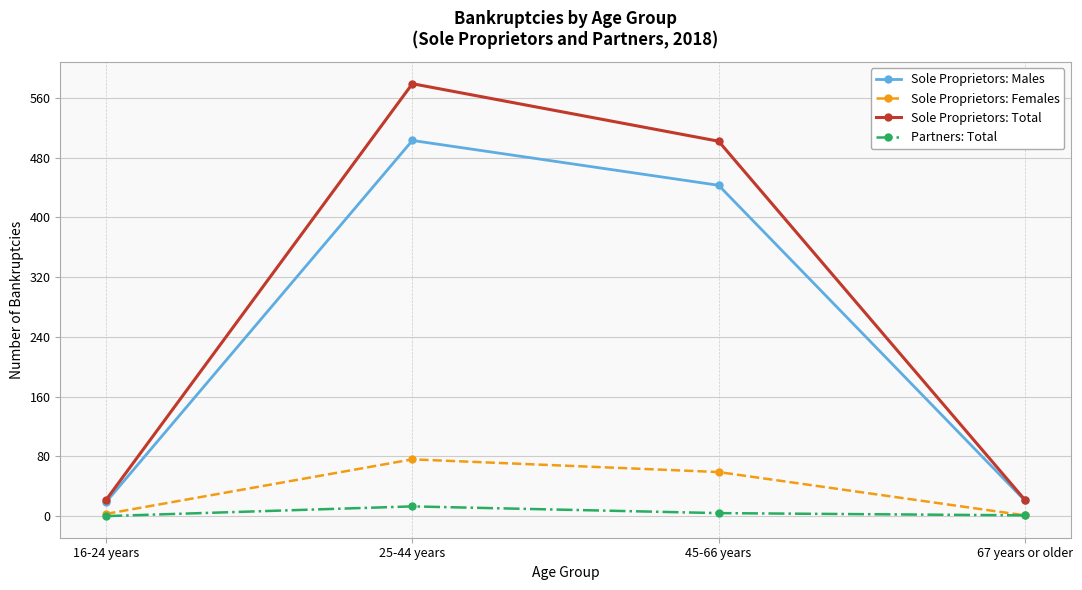

True or false: Sole Proprietors: Total and Sole Proprietors: Females cross at least once.

False